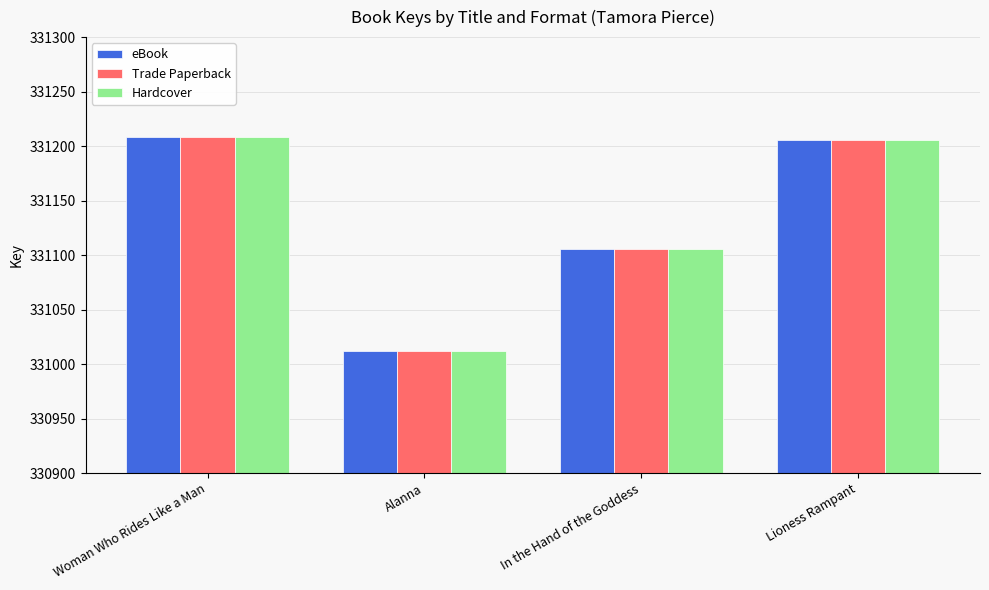

The eBook series shows 331208 at Woman Who Rides Like a Man. True or false?

True